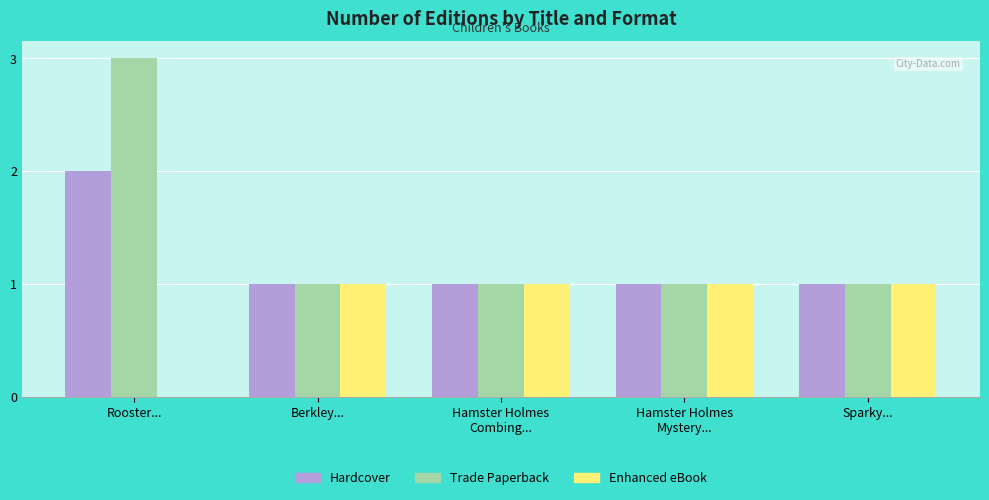

Which category has the highest value in the Hardcover series?

Rooster...